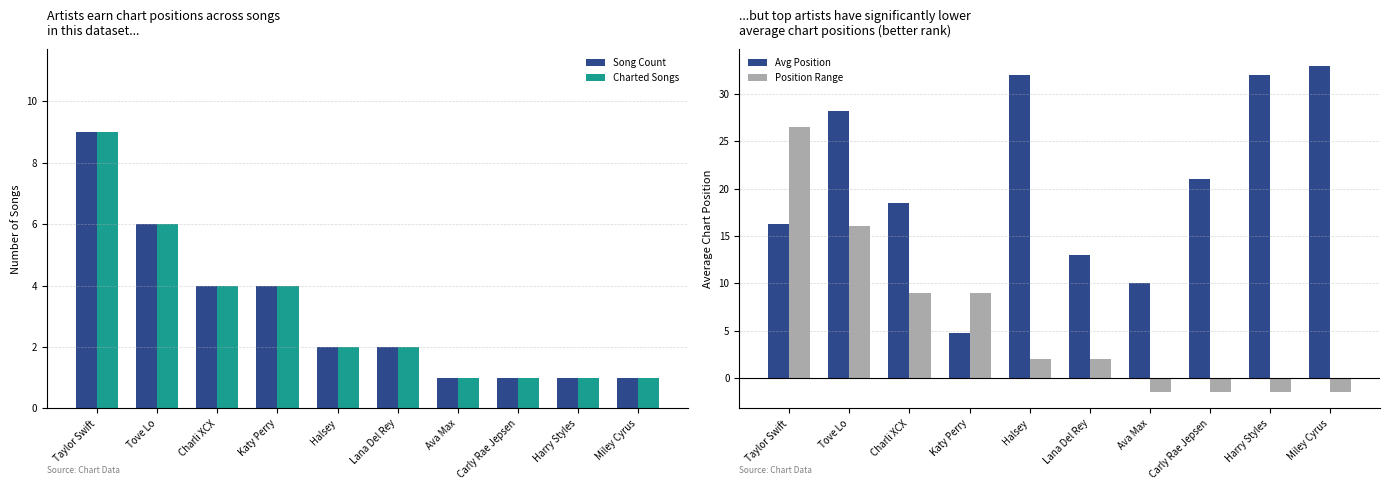

How many data points in Song Count are above 2?

4